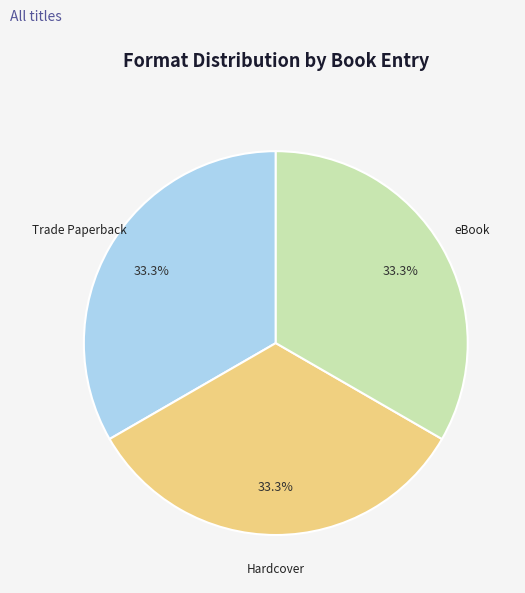

How many segments does this pie chart have?

3